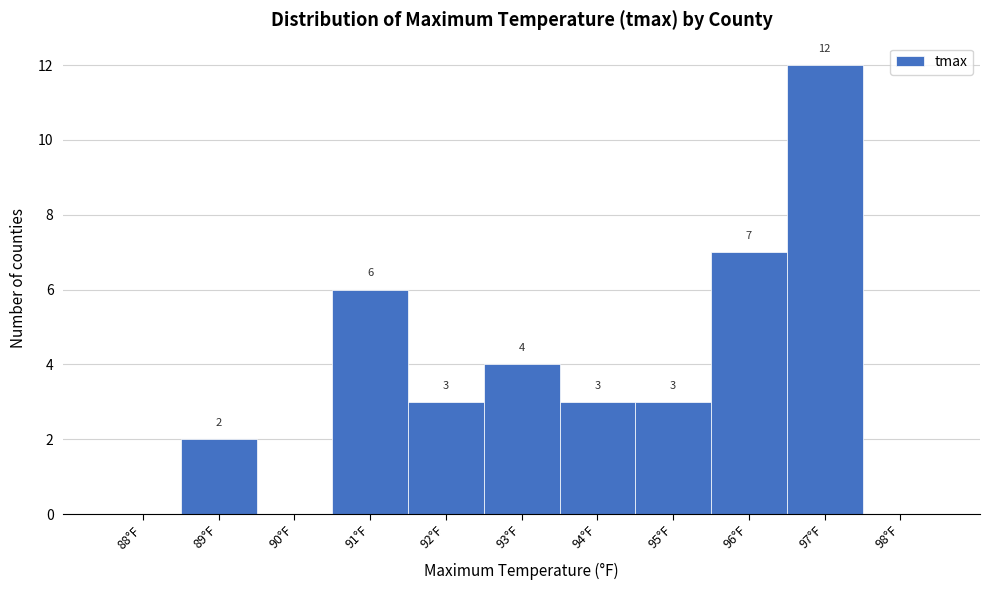

Reading right to left, extract all data points from this chart.

98°F=0	97°F=12	96°F=7	95°F=3	94°F=3	93°F=4	92°F=3	91°F=6	90°F=0	89°F=2	88°F=0